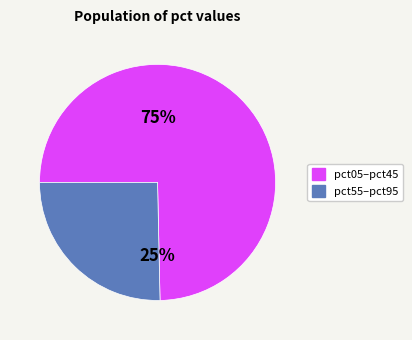

To the nearest percent, what is the average slice percentage?

50%